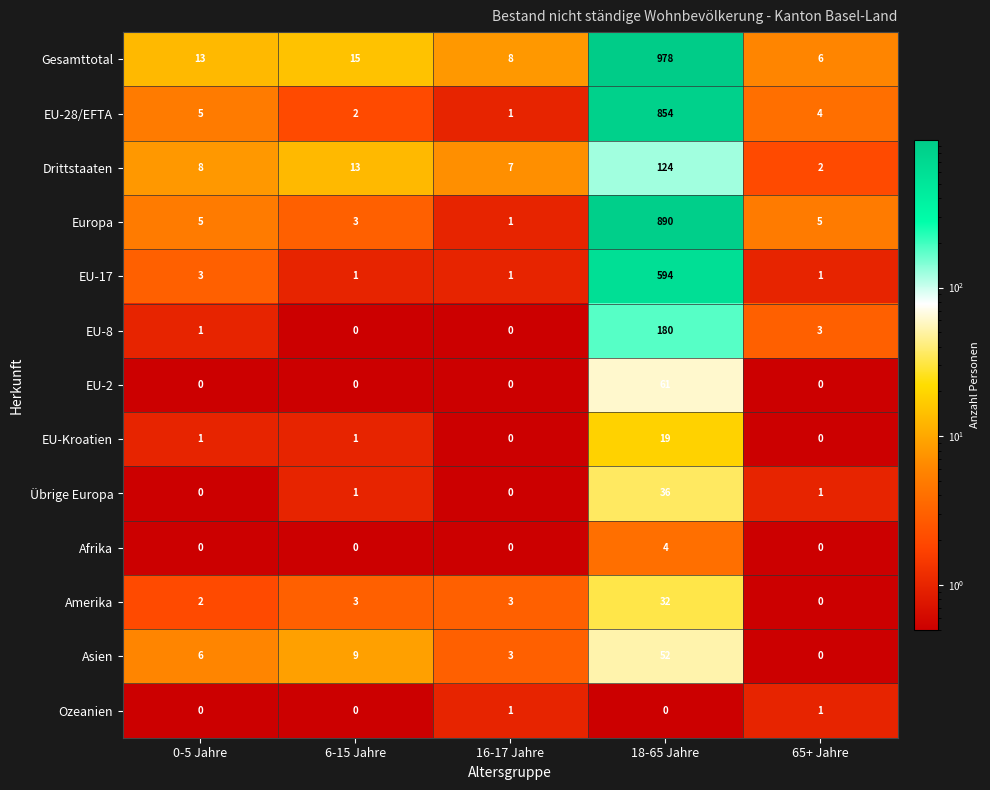

At how many categories does at least one series exceed 733?

1